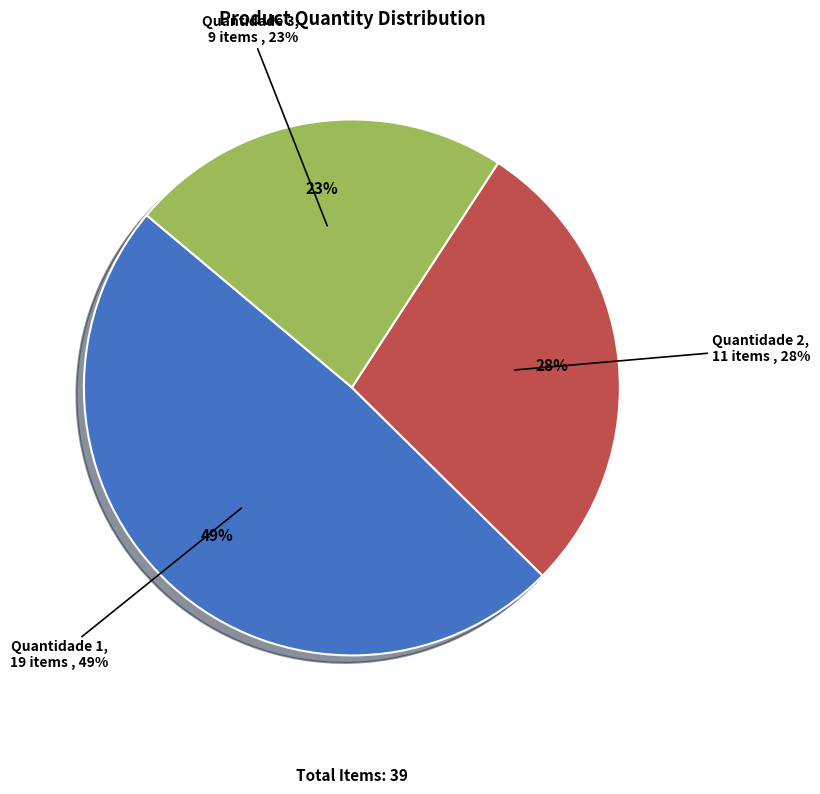

Does any single category account for the majority?

No